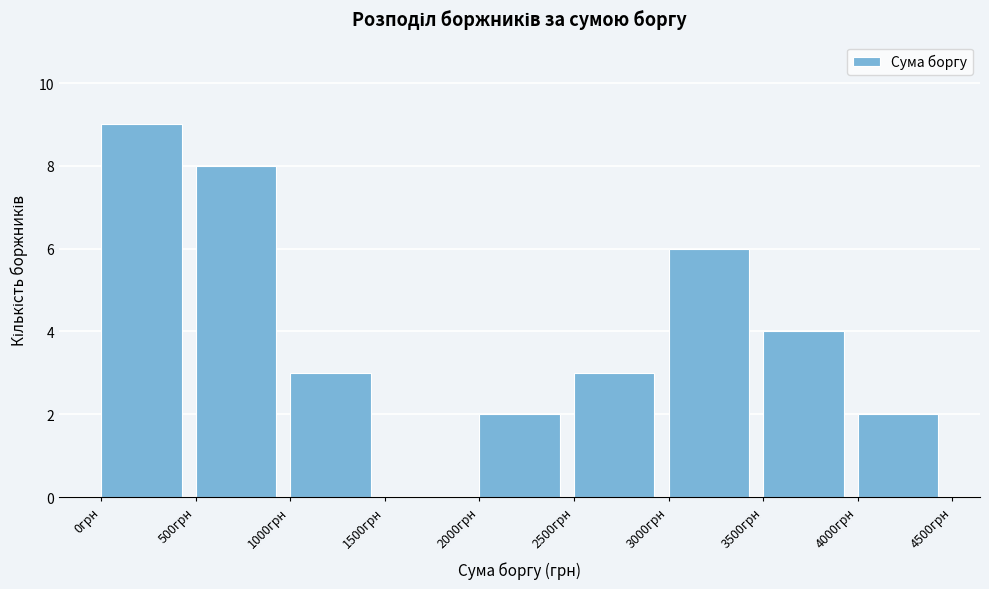

Reading left to right, list every bar in this chart as the range it spans on the x-axis followed by its height. The values are not printed on the chart, so give them approximately, as read against the axis.

0 to 500: 9
500 to 1000: 8
1000 to 1500: 3
1500 to 2000: 0
2000 to 2500: 2
2500 to 3000: 3
3000 to 3500: 6
3500 to 4000: 4
4000 to 4500: 2